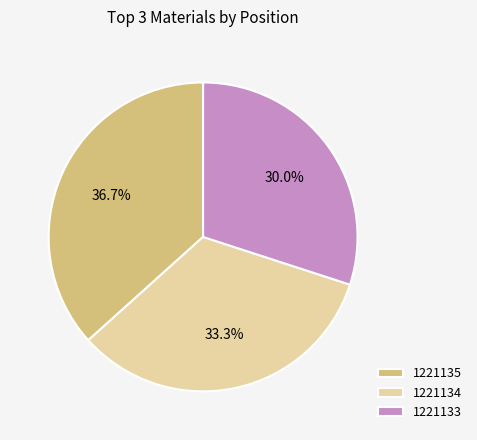

Which slice is the smallest?

1221133